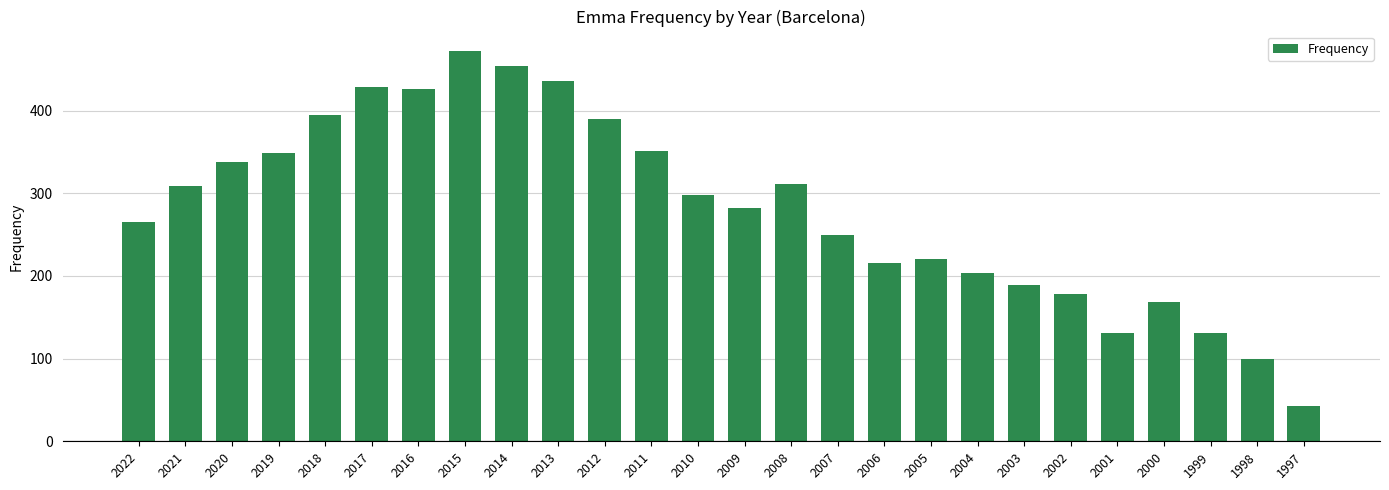

What is the sum of the values at 2017 and 2020?

766